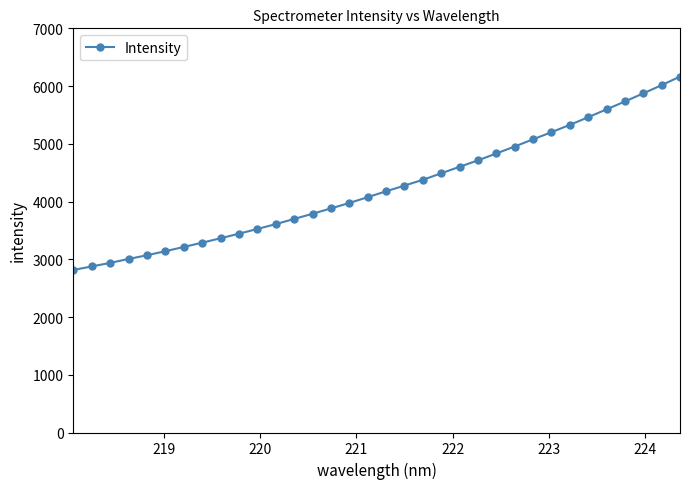

What is the value of the 24th point from the left?

4832.8